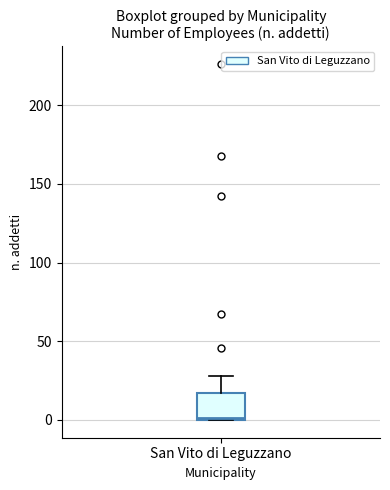

Where is the upper edge of the box for San Vito di Leguzzano on the y-axis? The values are not printed on the chart, so give them approximately, as read against the axis.

15